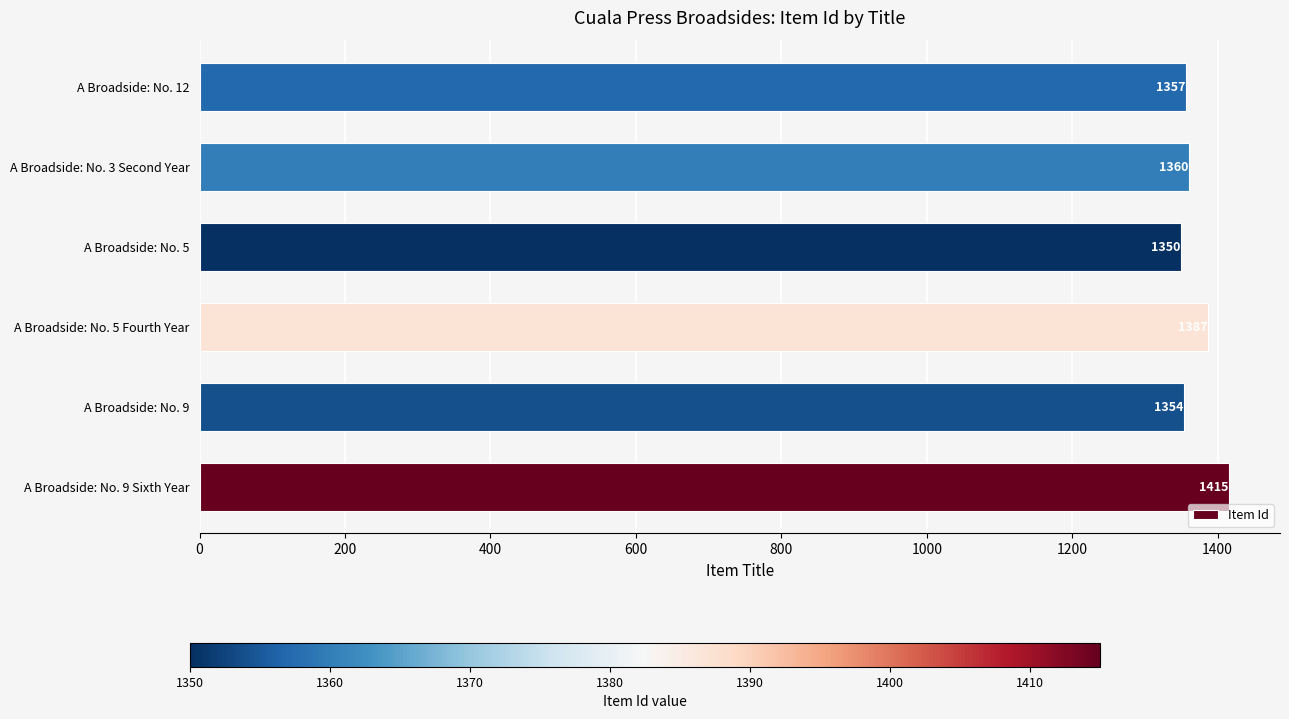

The value at A Broadside: No. 9 is 1354. True or false?

True